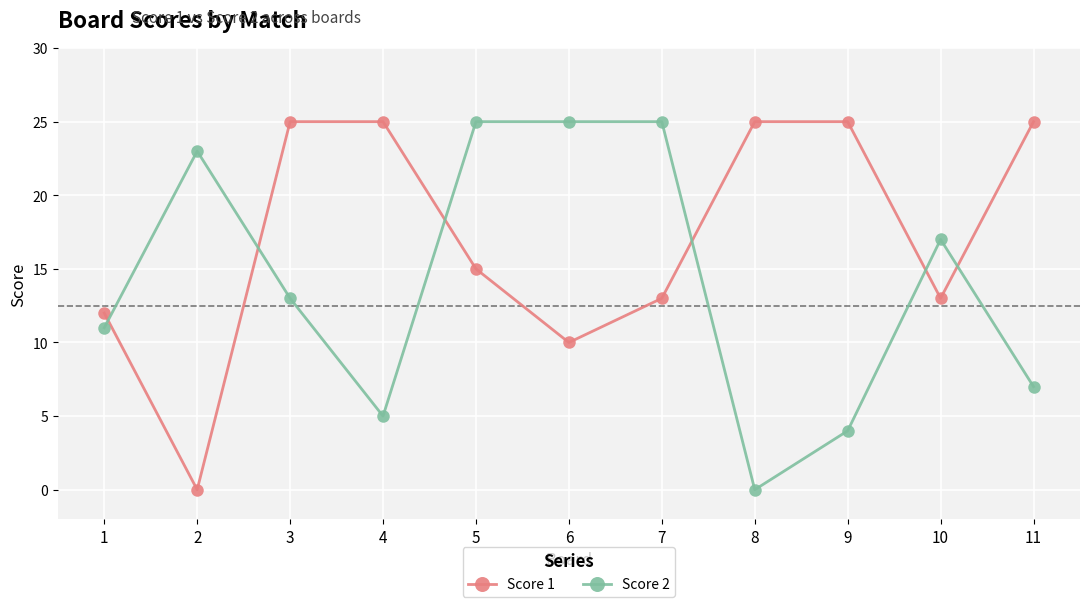

What is the value of the Score 1 point at the 3rd from the left?

25